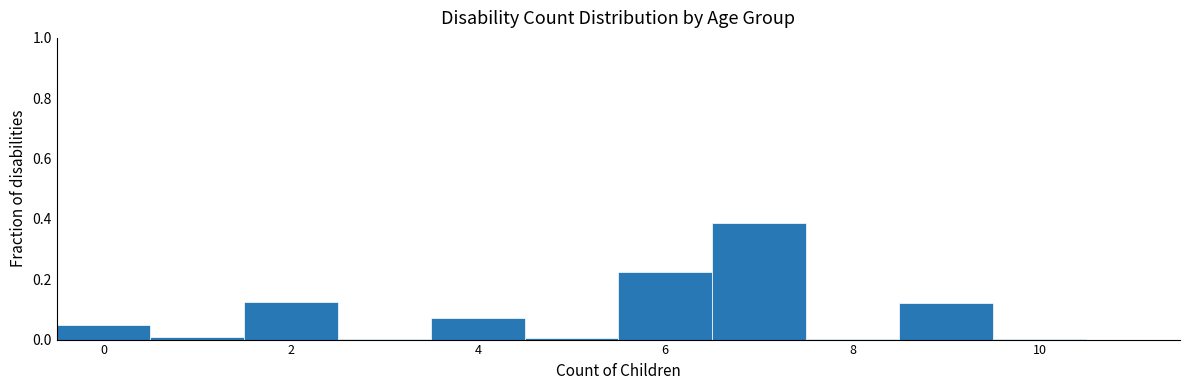

Reading left to right, transcribe this chart: for each bar, give the range it covers on the x-axis and its height. Neither the bar edges nor the heights are printed on the chart, so give them approximately, as read against the axes.

-0.5 to 0.5: 0.04
0.5 to 1.5: under 0.02
1.5 to 2.5: 0.12
2.5 to 3.5: under 0.02
3.5 to 4.5: 0.08
4.5 to 5.5: under 0.02
5.5 to 6.5: 0.22
6.5 to 7.5: 0.38
7.5 to 8.5: under 0.02
8.5 to 9.5: 0.12
9.5 to 10.5: under 0.02